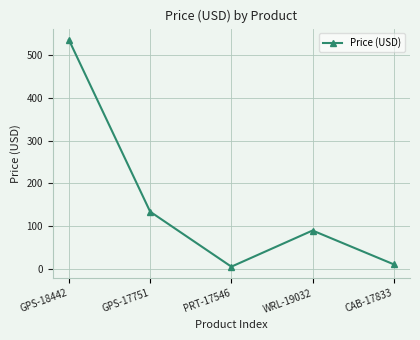

At which label does the data first exceed 89?

GPS-18442